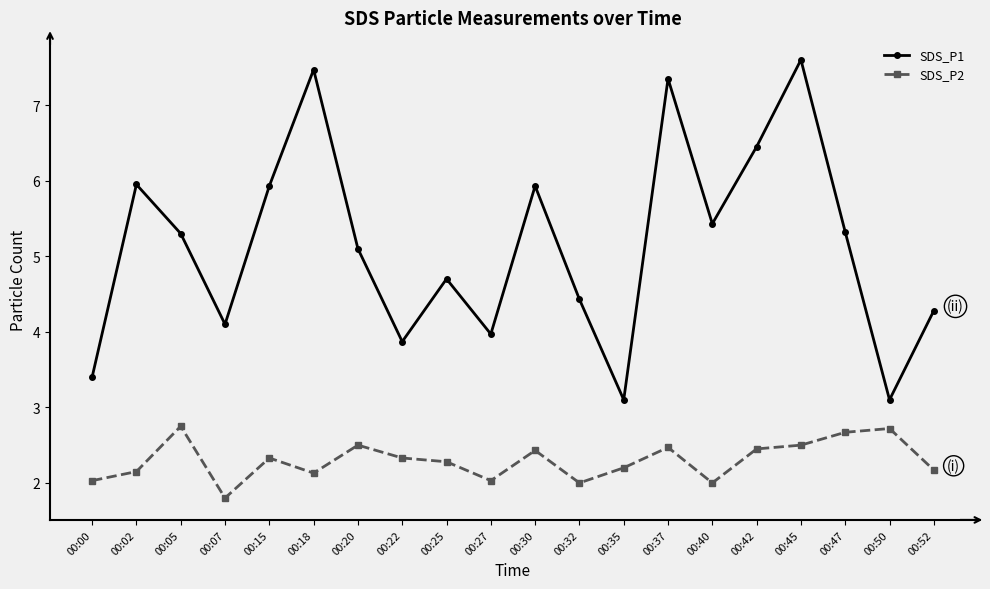

What is the value of the SDS_P2 point at the 17th from the left?

2.5